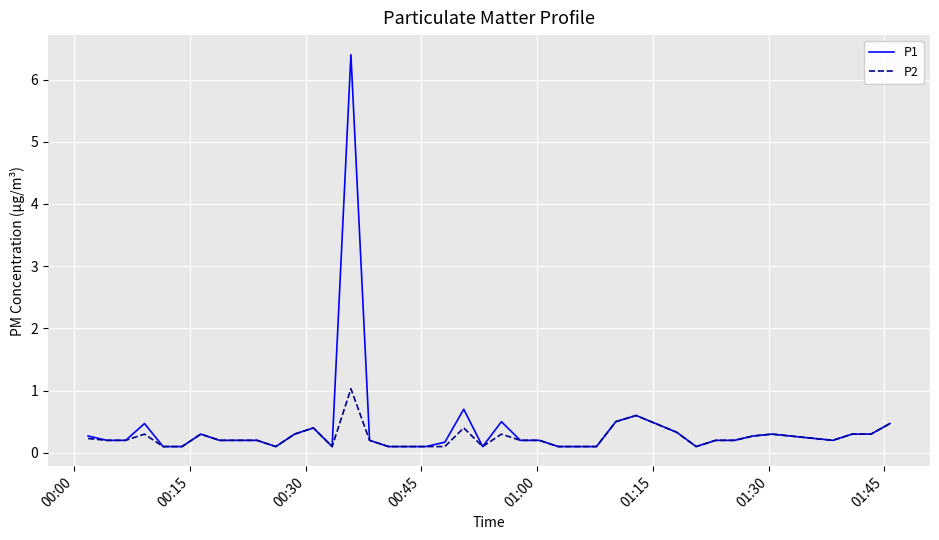

Does the chart display data point markers on the line(s)?

No